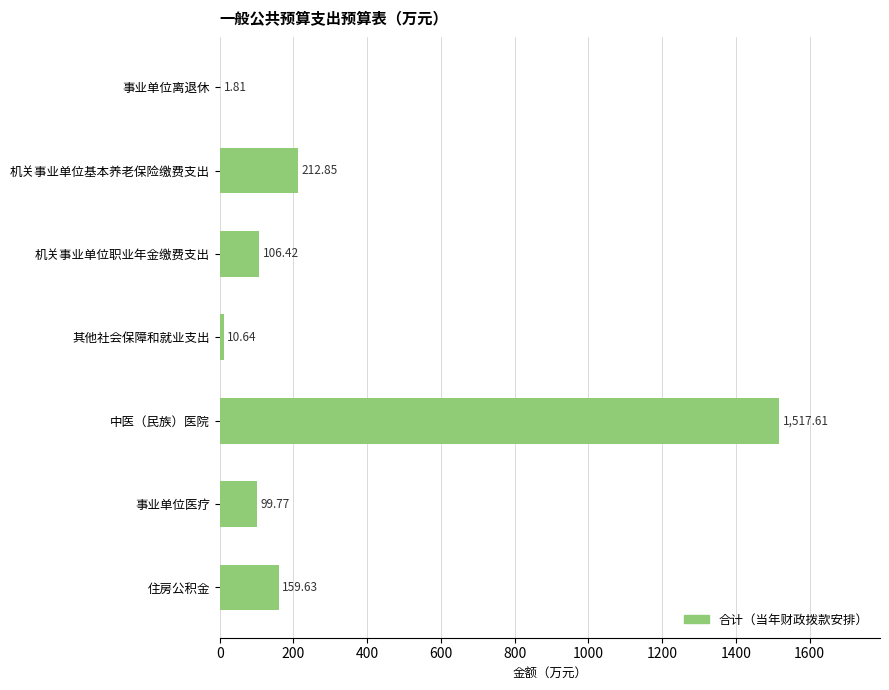

Which label corresponds to the largest value in the chart?

中医（民族）医院